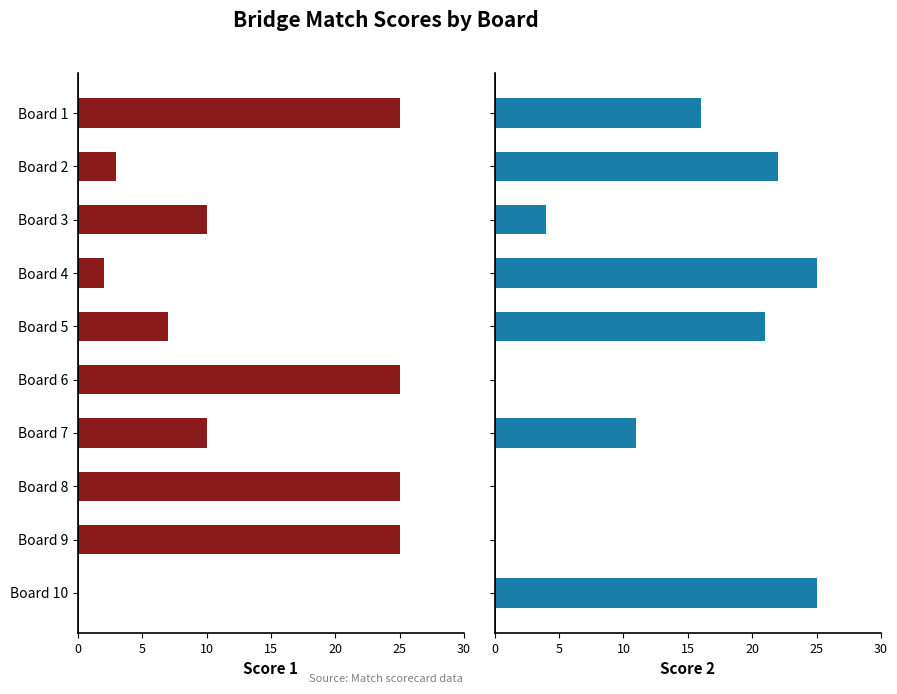

Reading left to right, extract all data points from this chart.

Score 1: 25	3	10	2	7	25	10	25	25	0
Score 2: 16	22	4	25	21	0	11	0	0	25